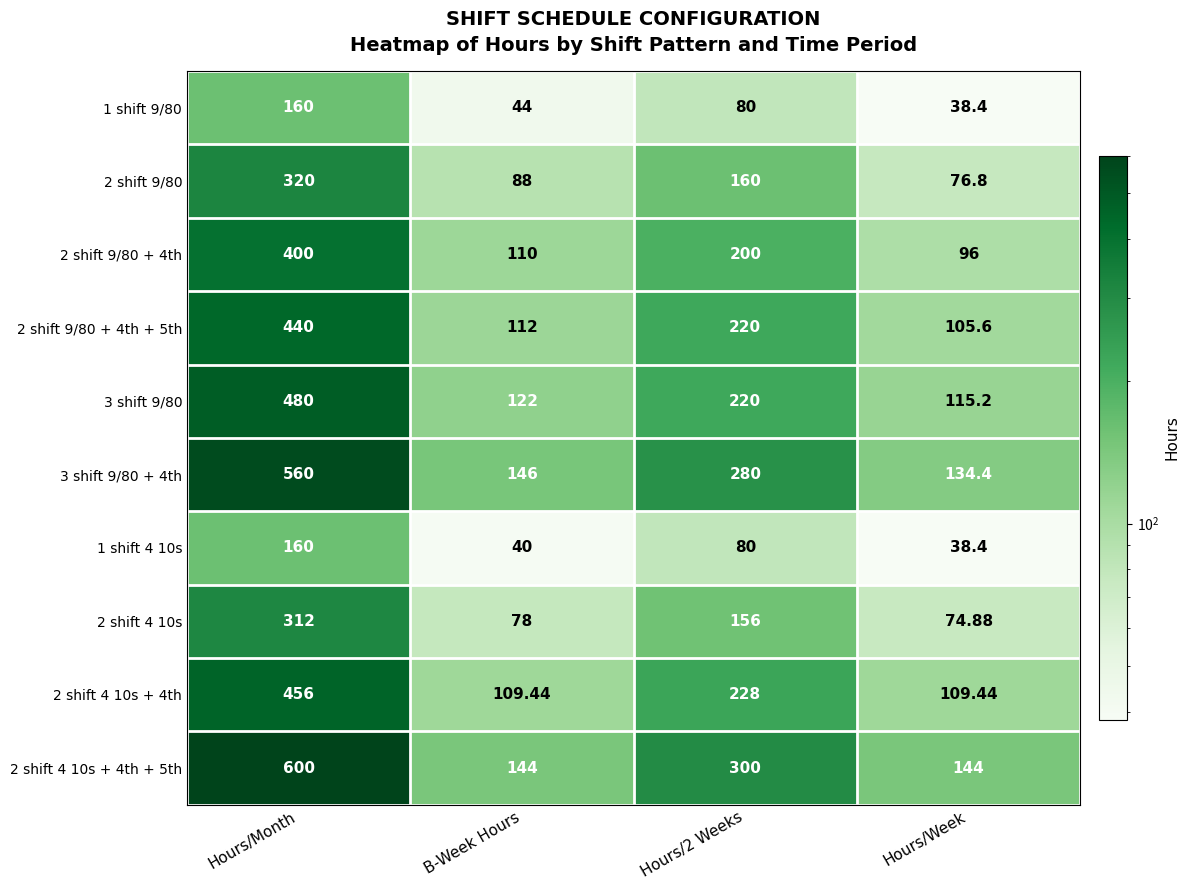

Where does the 2 shift 9/80 + 4th series first go above 200?

Hours/Month